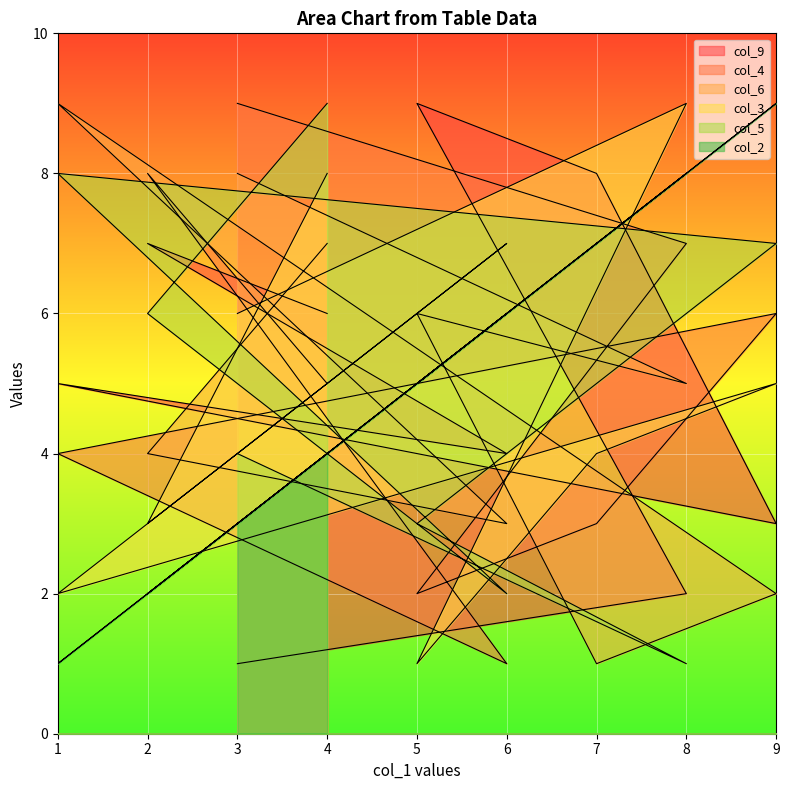

What is the approximate value of col_2 at 3?

3